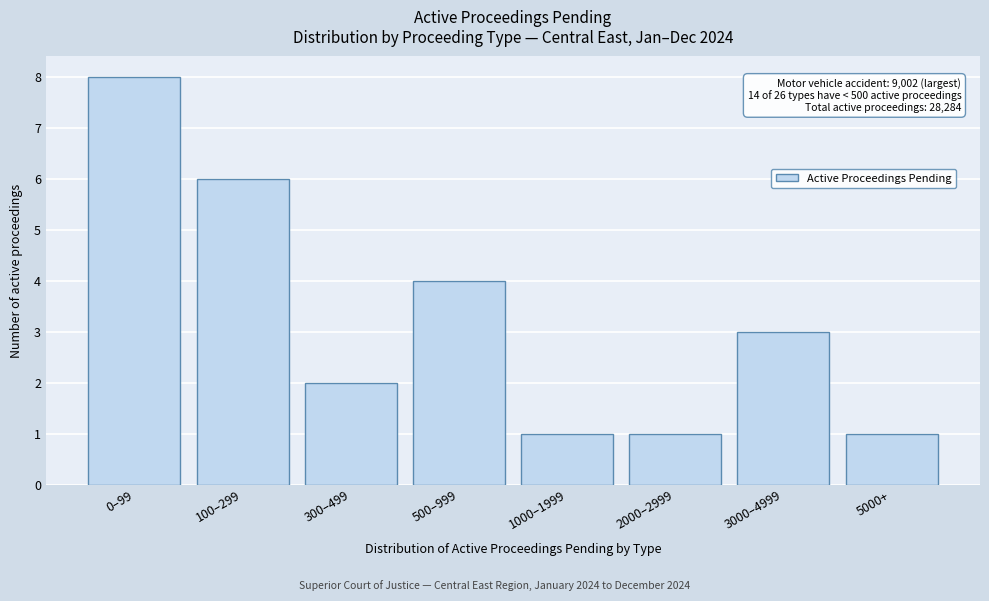

Reading left to right, extract all data points from this chart.

0–99=8	100–299=6	300–499=2	500–999=4	1000–1999=1	2000–2999=1	3000–4999=3	5000+=1